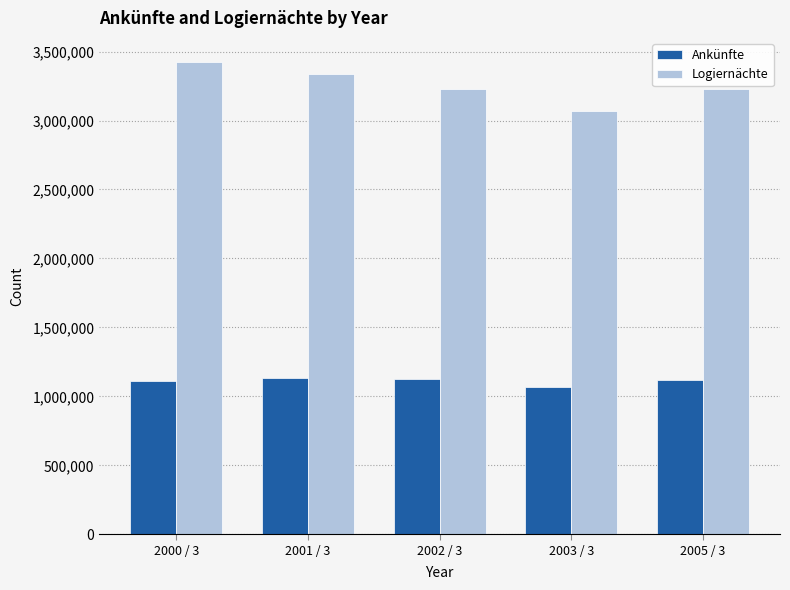

What is the label of the 1st bar from the right?

2005 / 3